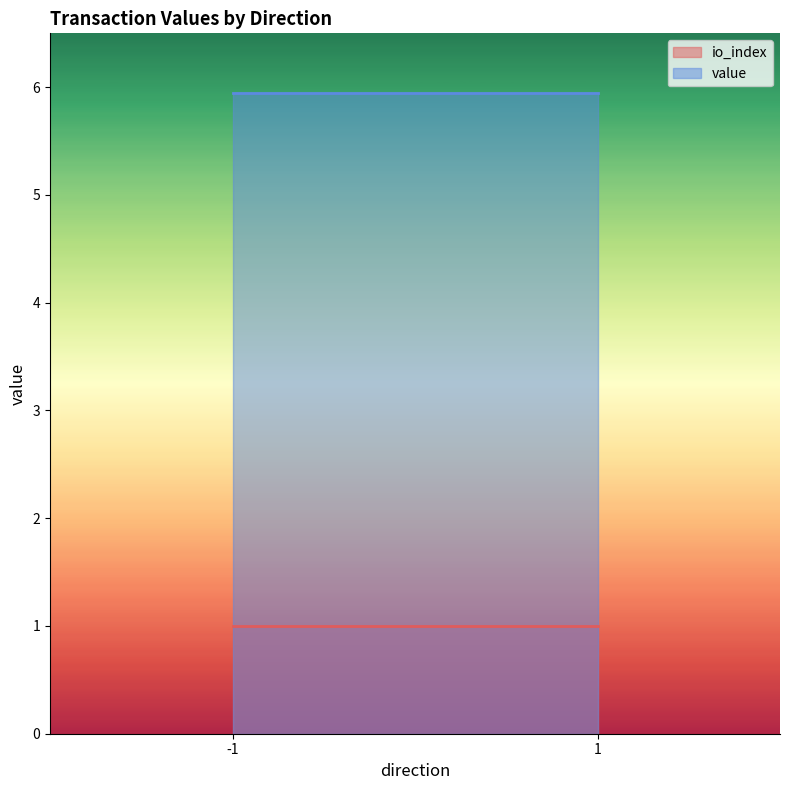

What is the highest value of the value series?

5.9